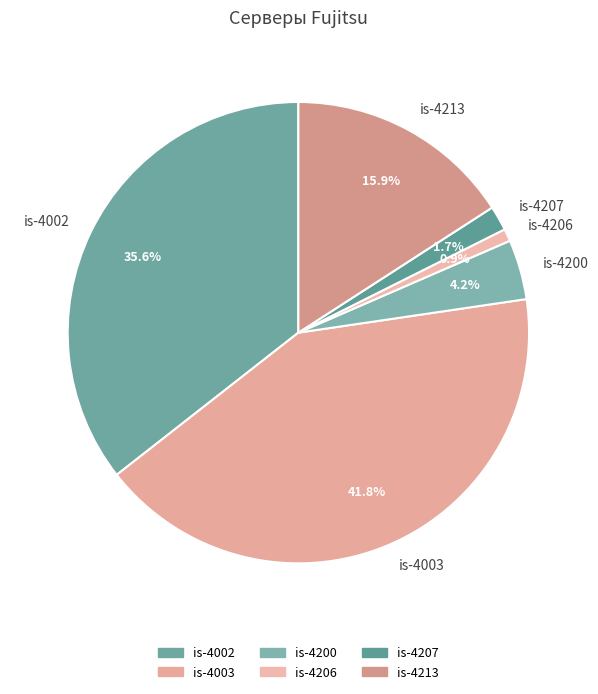

Is it true that is-4213 is 16% of the pie?

True